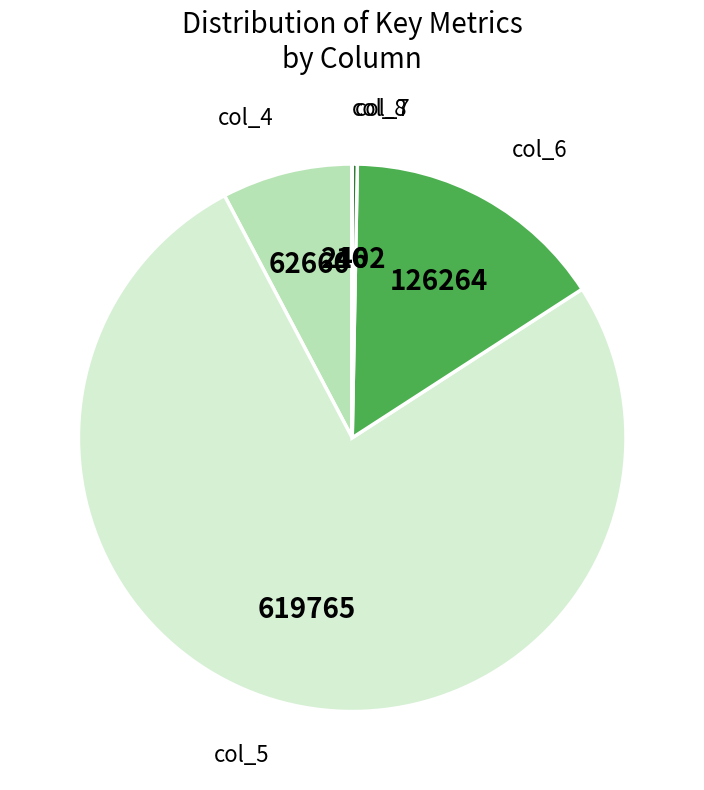

Is there a majority slice in this chart?

Yes